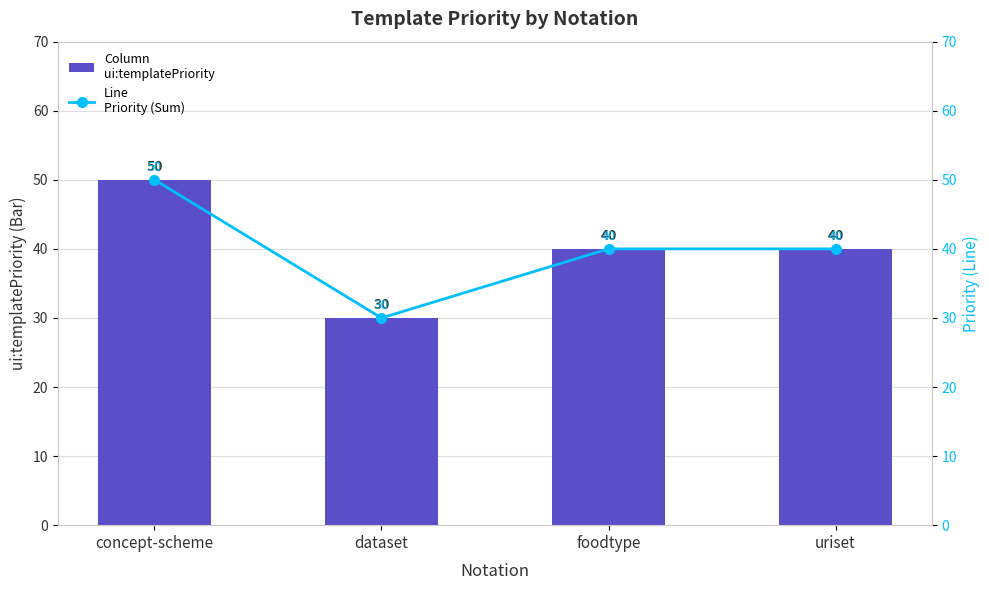

Which has a higher value, uriset or dataset?

uriset